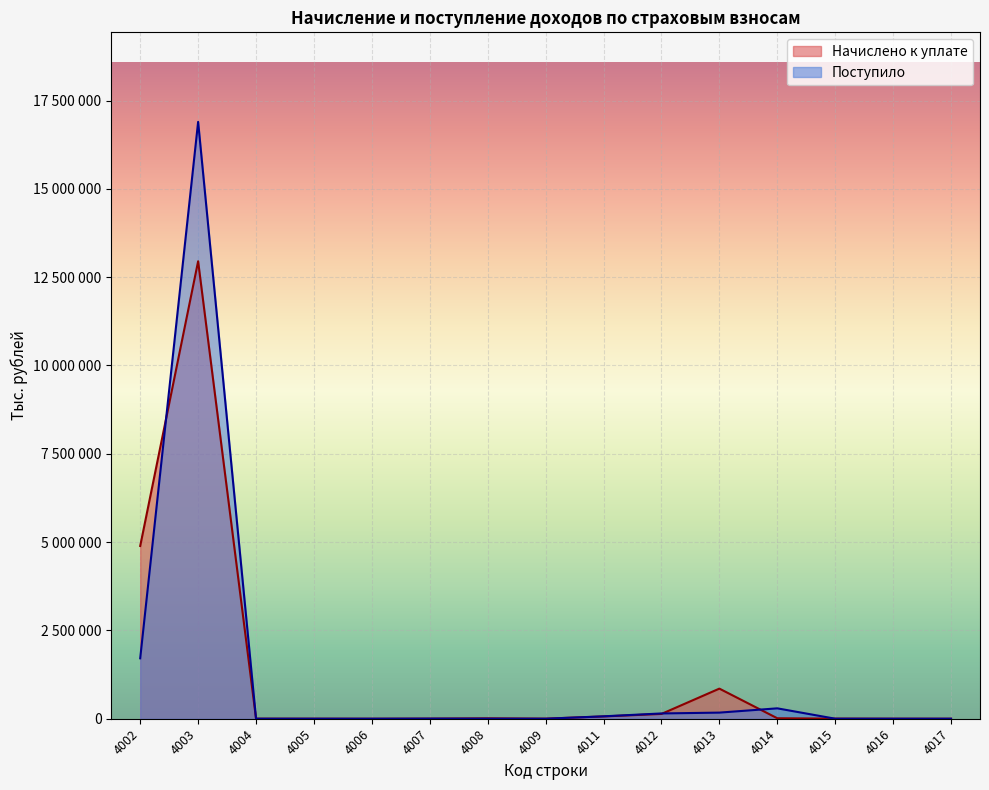

The Начислено к уплате series shows 345 at 4017. True or false?

True